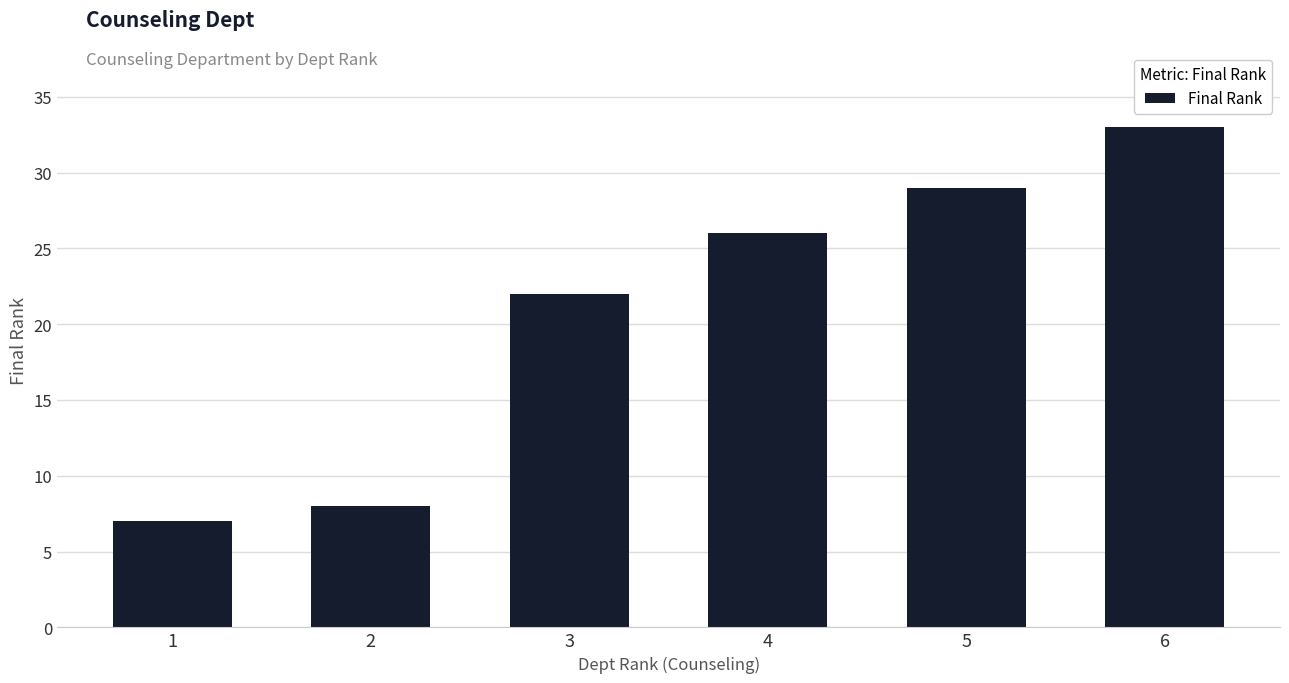

Reading left to right, transcribe all the data shown in this chart.

7	8	22	26	29	33